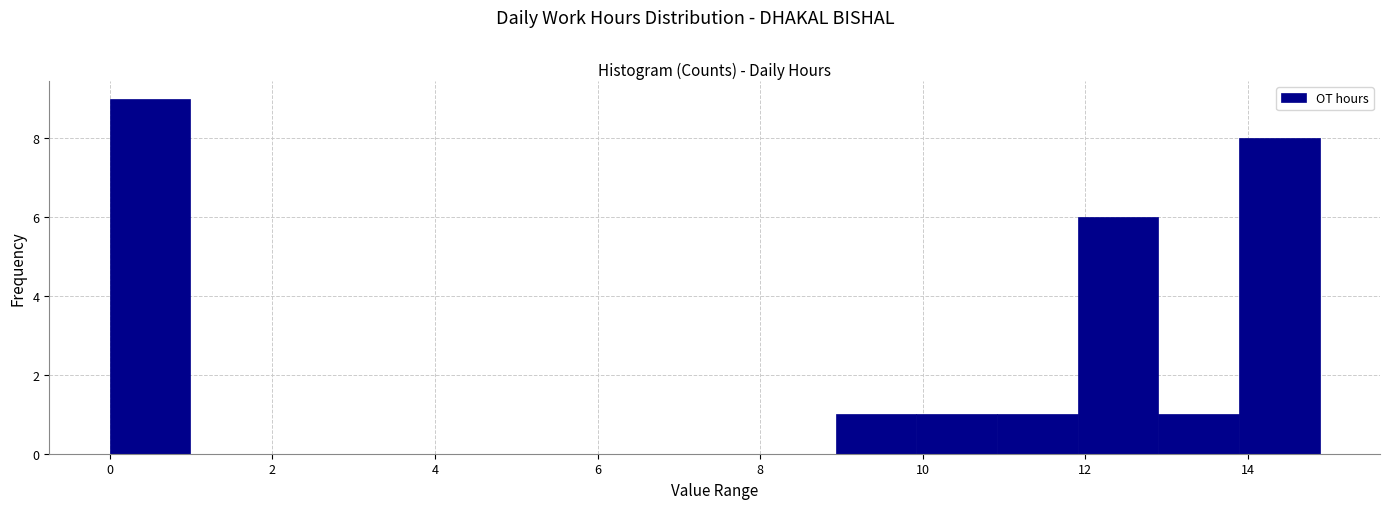

Reading left to right, transcribe this chart: for each bar, give the range it covers on the x-axis and its height. Neither the bar edges nor the heights are printed on the chart, so give them approximately, as read against the axes.

0.0 to 1.0: 9
1.0 to 2.0: 0
2.0 to 3.0: 0
3.0 to 4.0: 0
4.0 to 5.0: 0
5.0 to 6.0: 0
6.0 to 7.0: 0
7.0 to 8.0: 0
8.0 to 9.0: 0
9.0 to 10.0: 1
10.0 to 11.0: 1
11.0 to 12.0: 1
12.0 to 12.8: 6
12.8 to 13.8: 1
13.8 to 14.8: 8